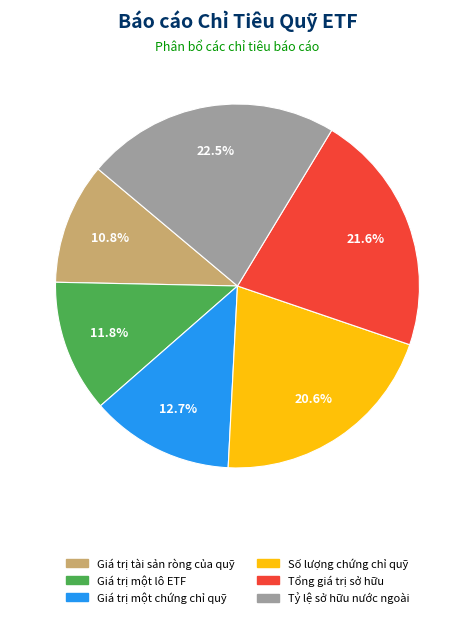

Does Tỷ lệ sở hữu nước ngoài account for over 50% of the chart?

No